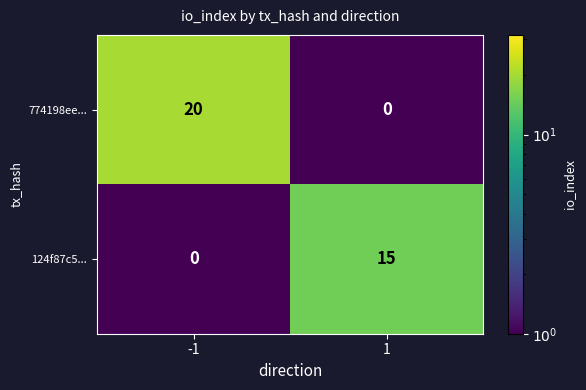

What is the greatest value displayed?

20